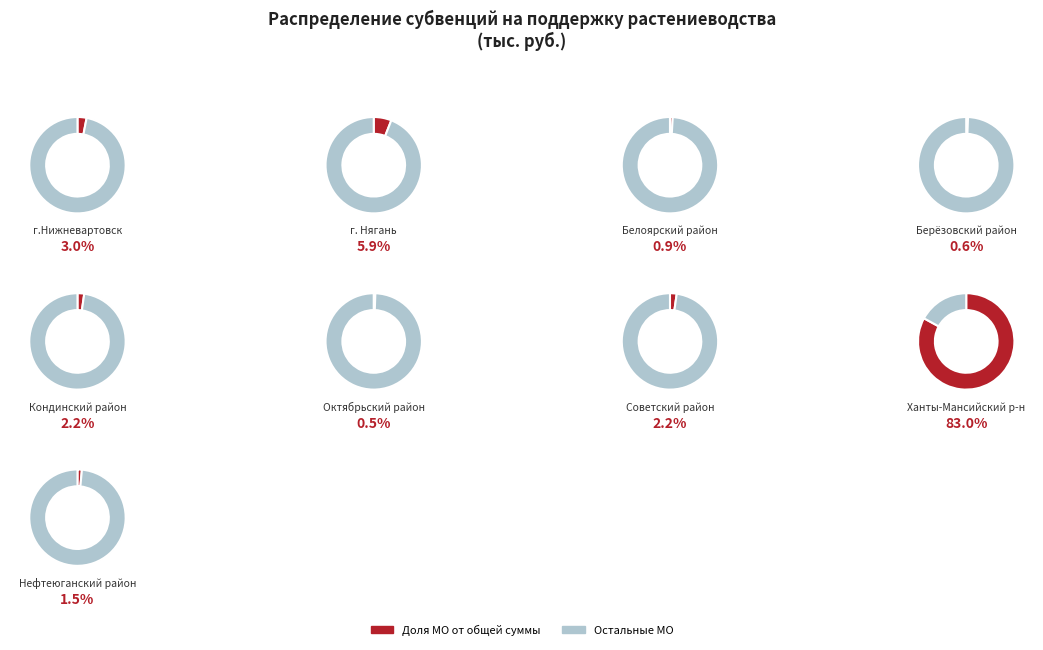

What is the smallest slice in the pie chart?

Октябрьский район